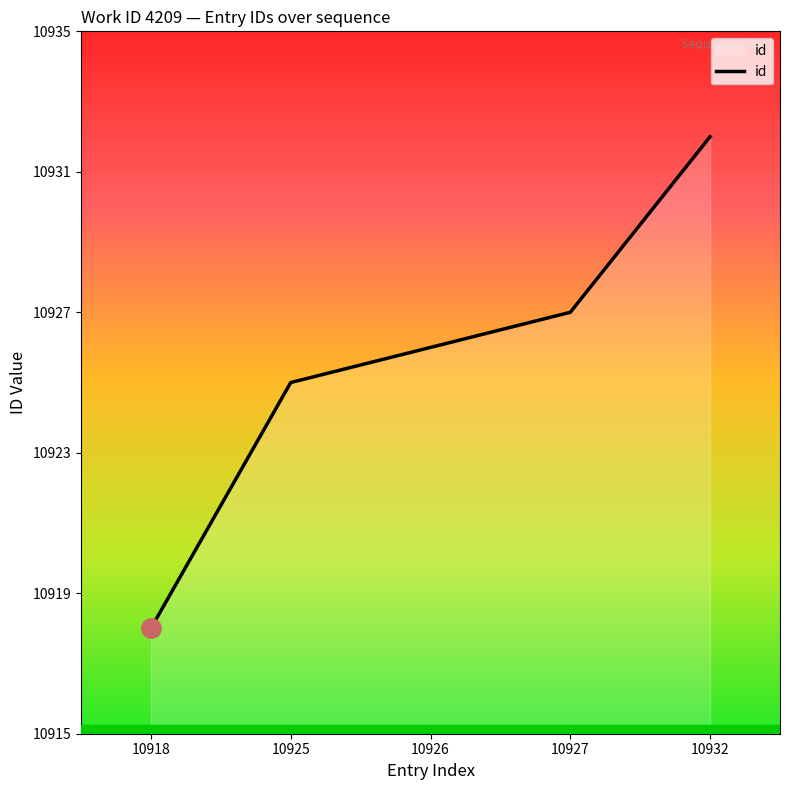

Rank the categories by value from highest to lowest.

10932, 10927, 10926, 10925, 10918